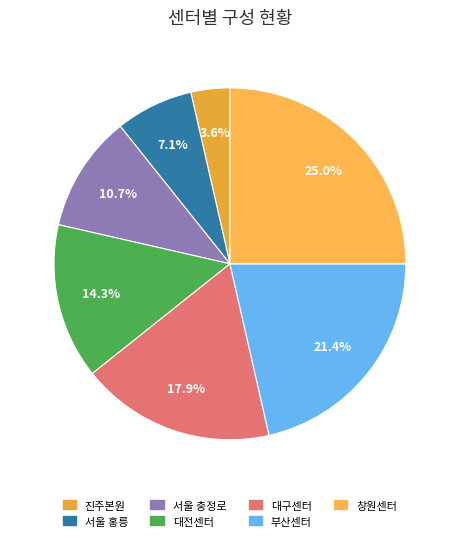

How many segments does this pie chart have?

7